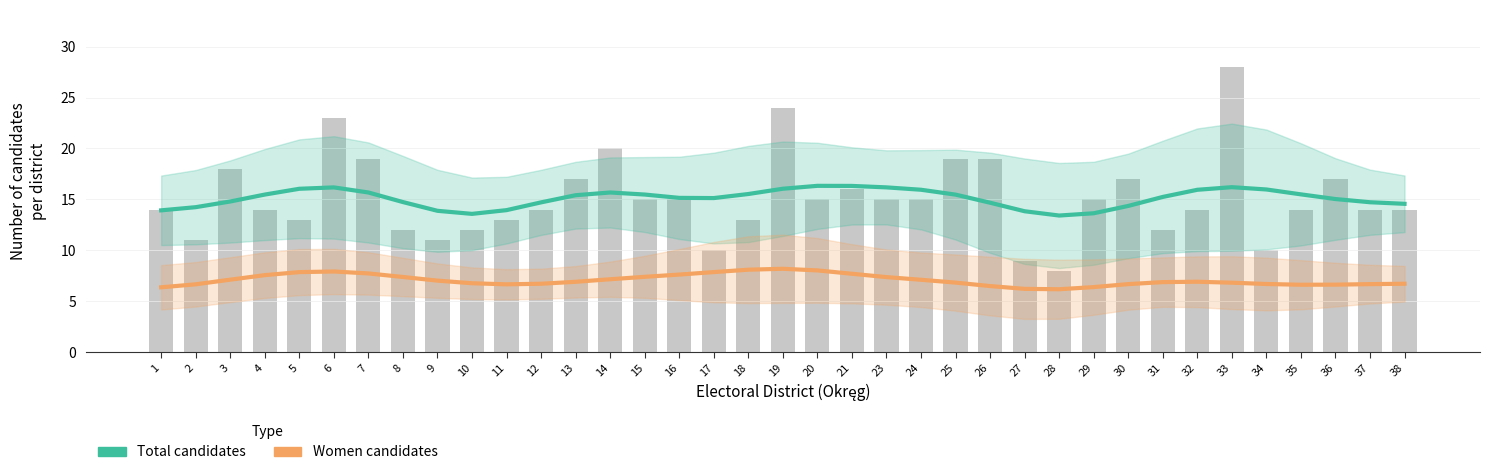

What is the smallest value displayed?

6.2